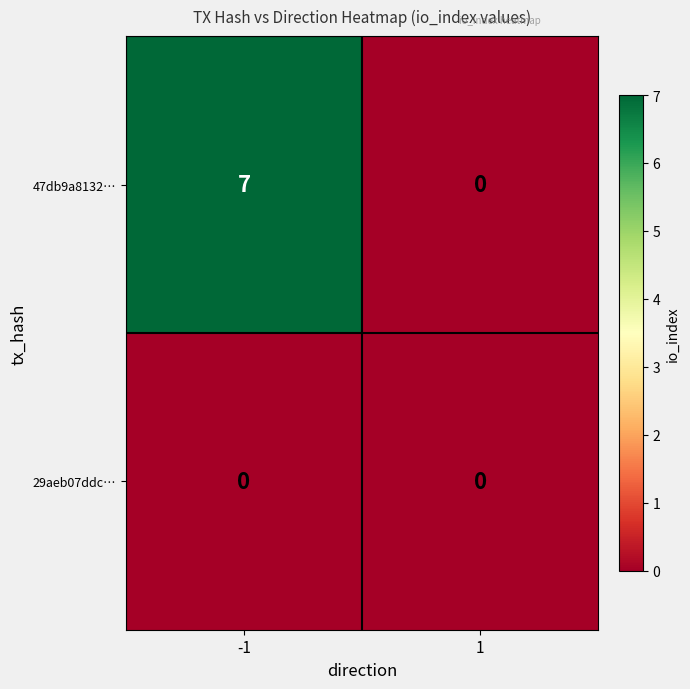

Count the number of categories in the chart.

2